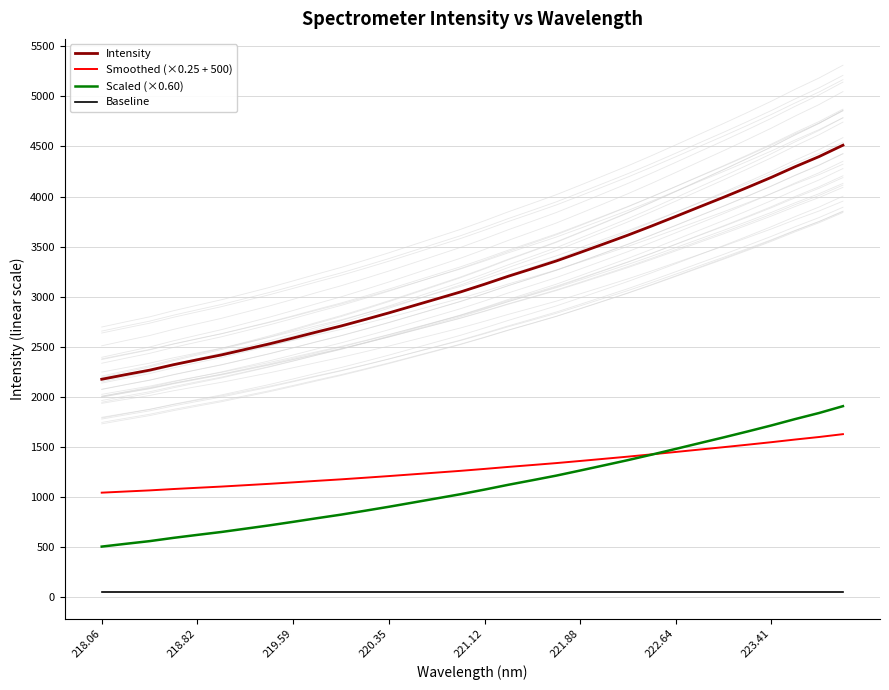

The value of Smoothed (×0.25 + 500) at 218.82 is 592.6. True or false?

False